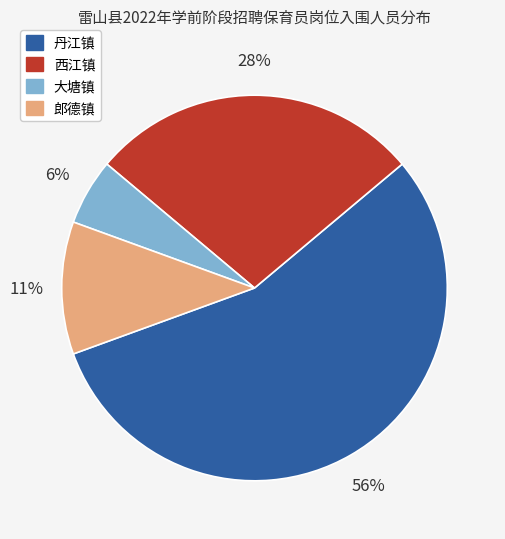

Combined, do 丹江镇 and 西江镇 account for over 50%?

Yes